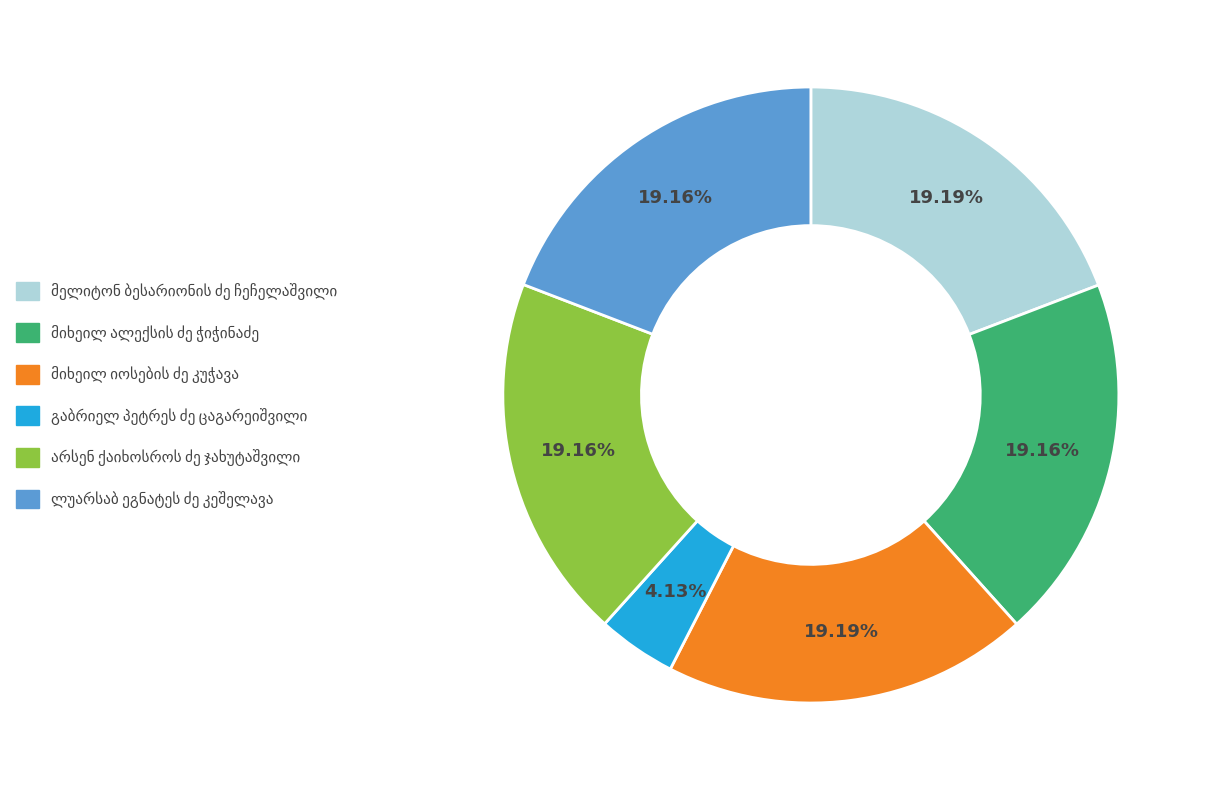

Does any single category account for the majority?

No